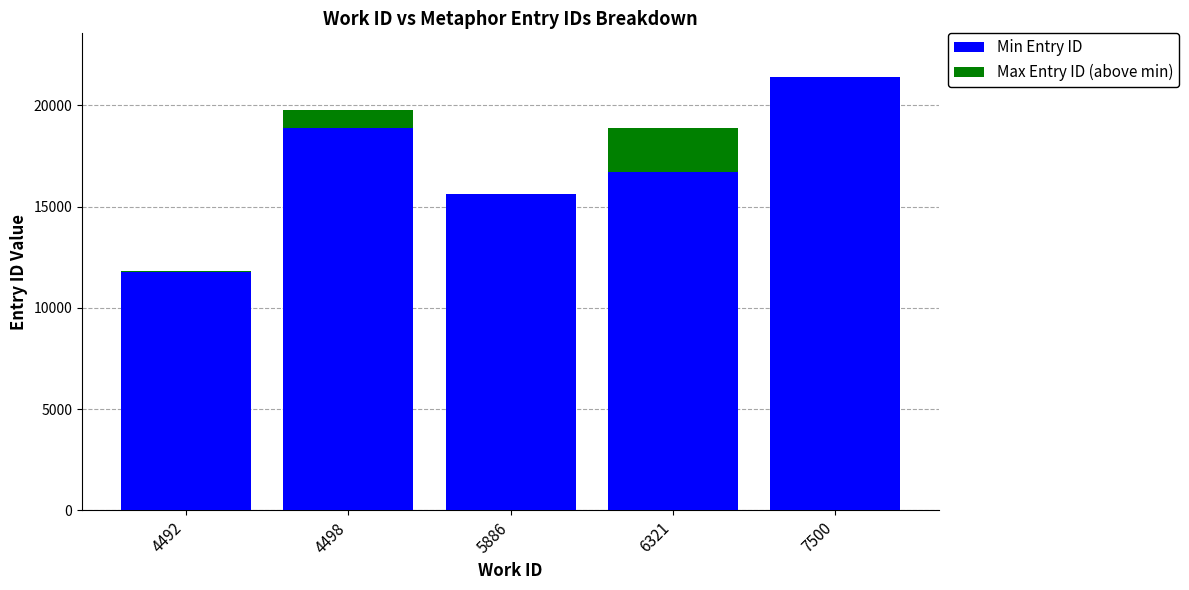

The value of Min Entry ID at 7500 is 8176. True or false?

False